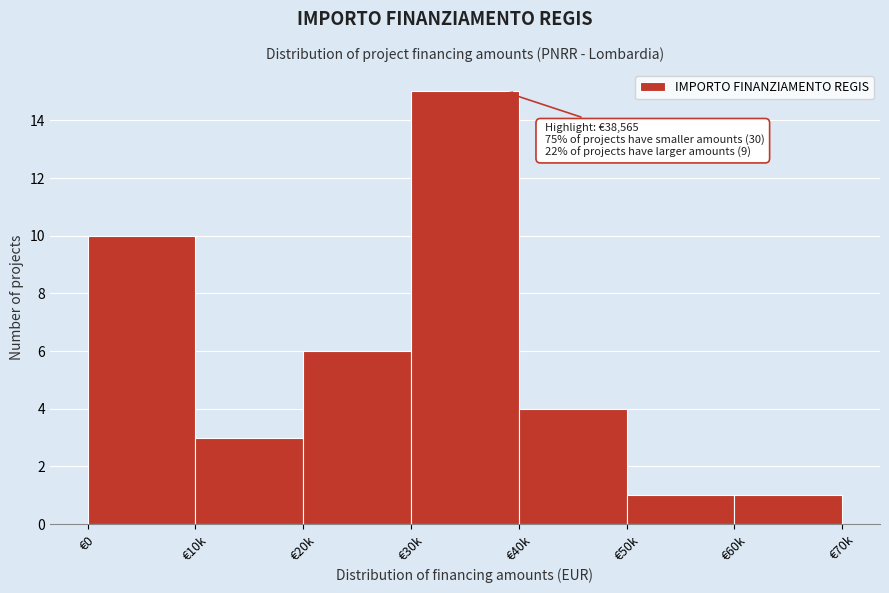

Reading left to right, list all the values displayed in this chart.

€0=10	€10k=3	€20k=6	€30k=15	€40k=4	€50k=1	€60k=1